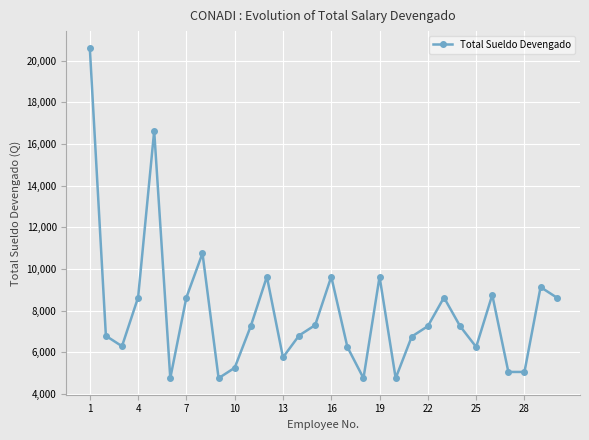

What is the difference between the second highest and second lowest values?

11875